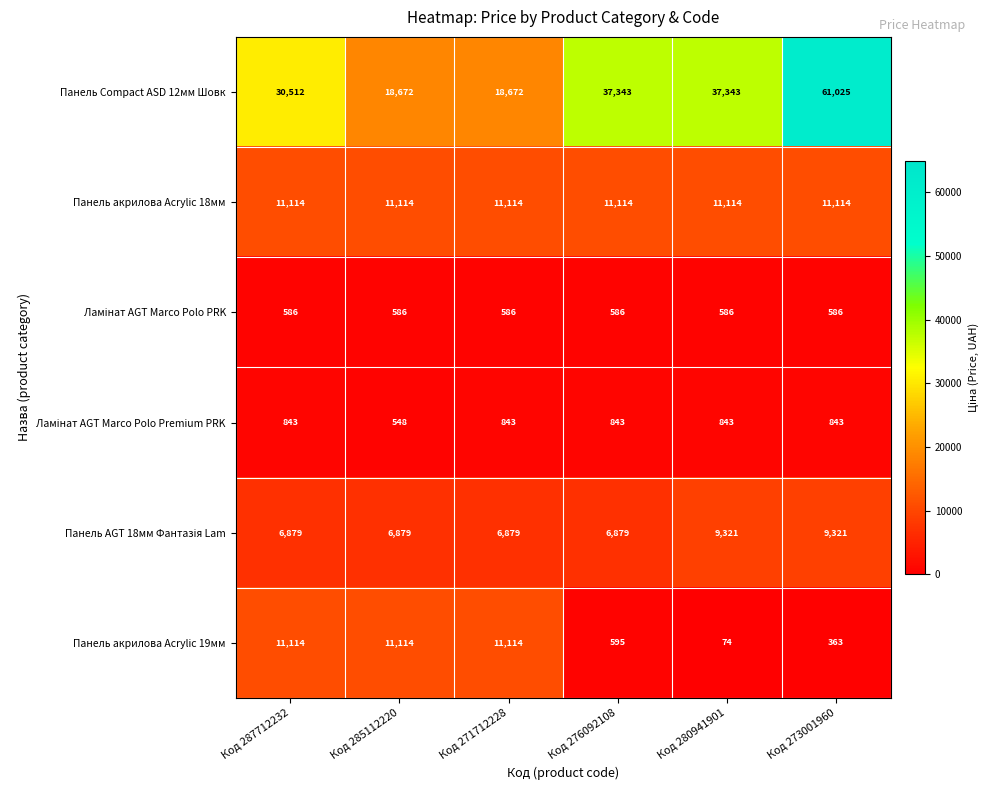

The Панель акрилова Acrylic 19мм series shows 11114 at Код 287712232. True or false?

True